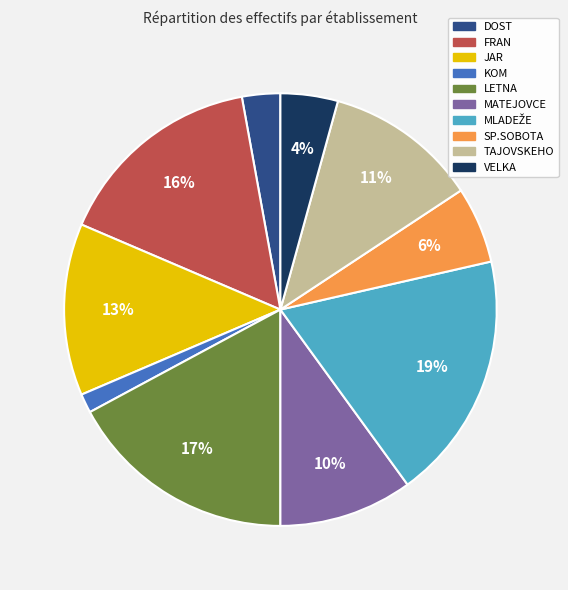

What is the ratio of the value at FRAN to the value at JAR?

1.2